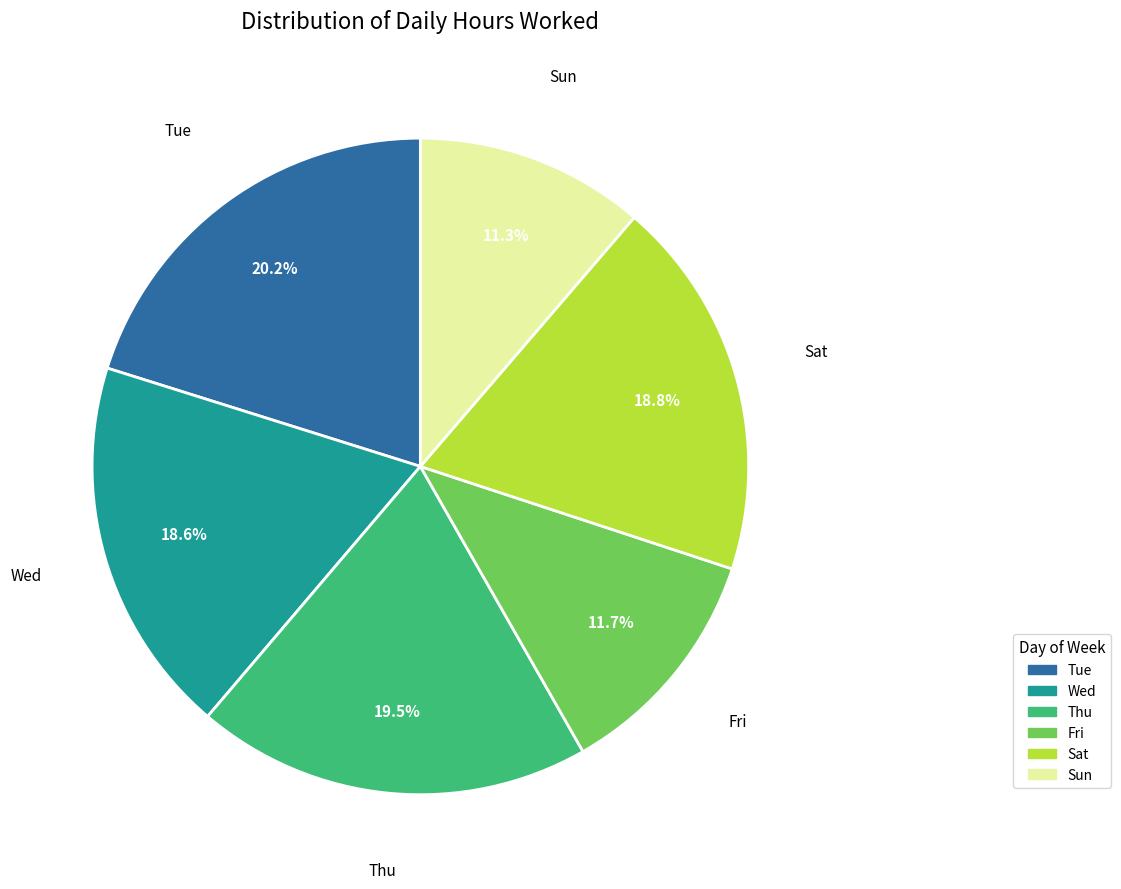

Does any single category account for the majority?

No